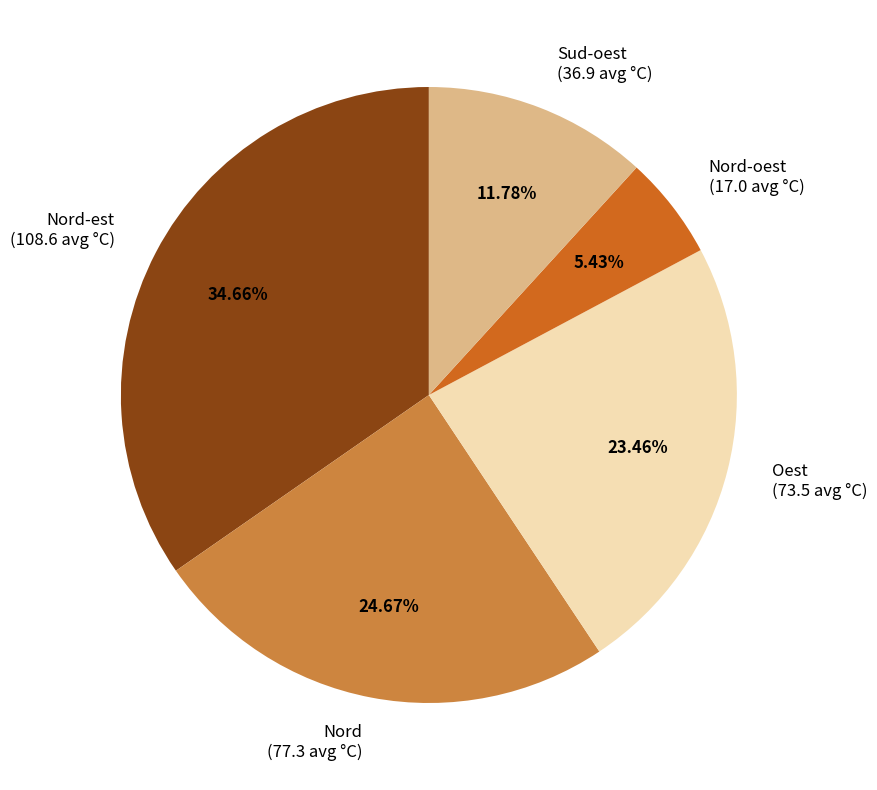

Combined, do Nord-oest (17.0 avg °C) and Nord-est (108.6 avg °C) account for over 50%?

No